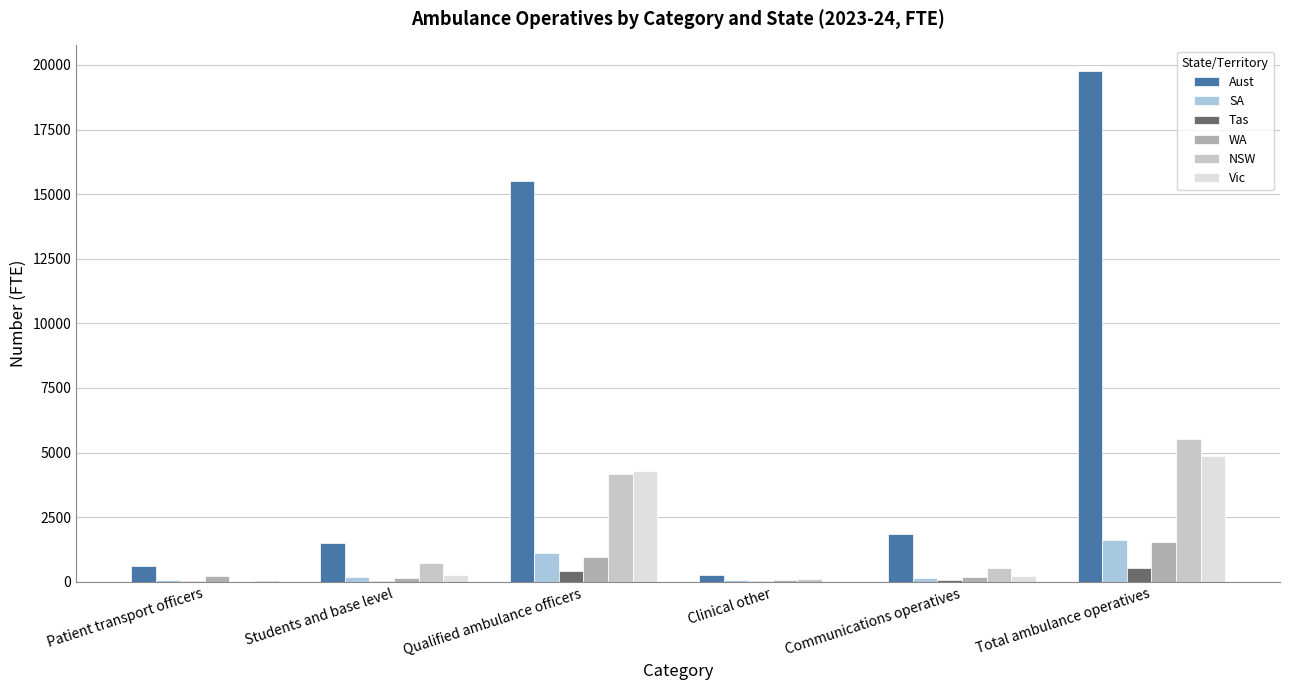

At which category is the sum across all series the highest?

Total ambulance operatives